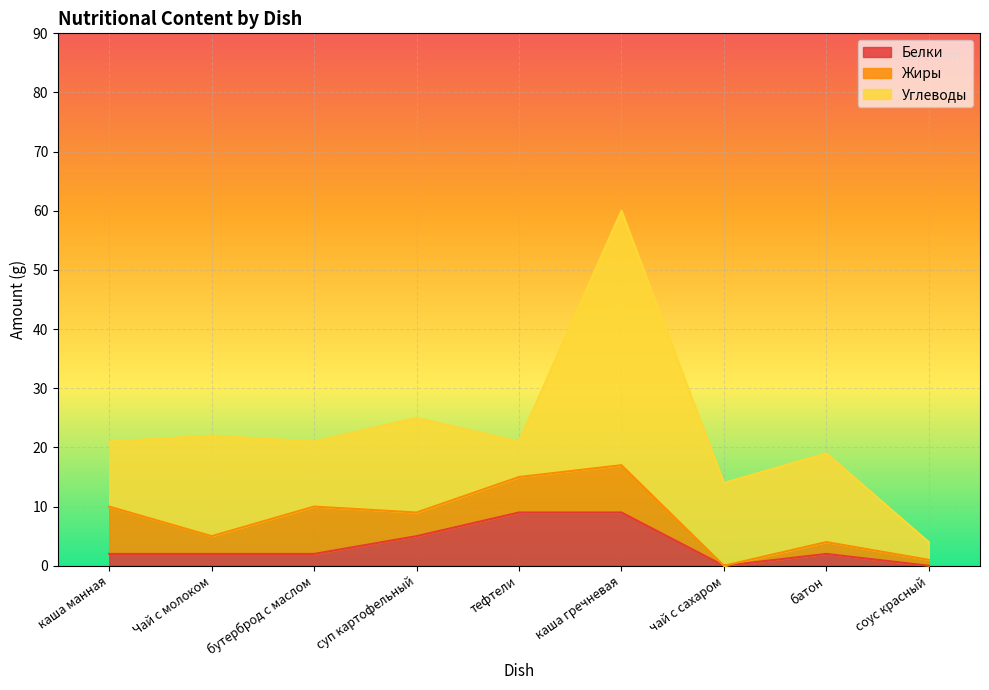

How many times do Жиры and Белки cross each other?

1